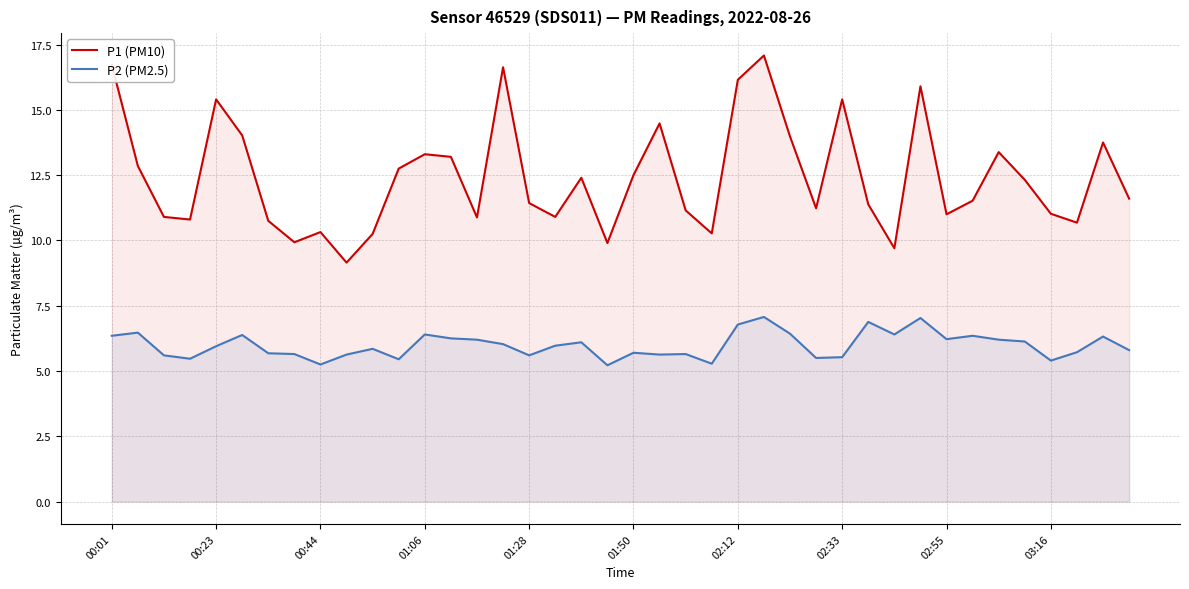

List the series in order of their peak value, lowest first.

P2 (PM2.5), P1 (PM10)